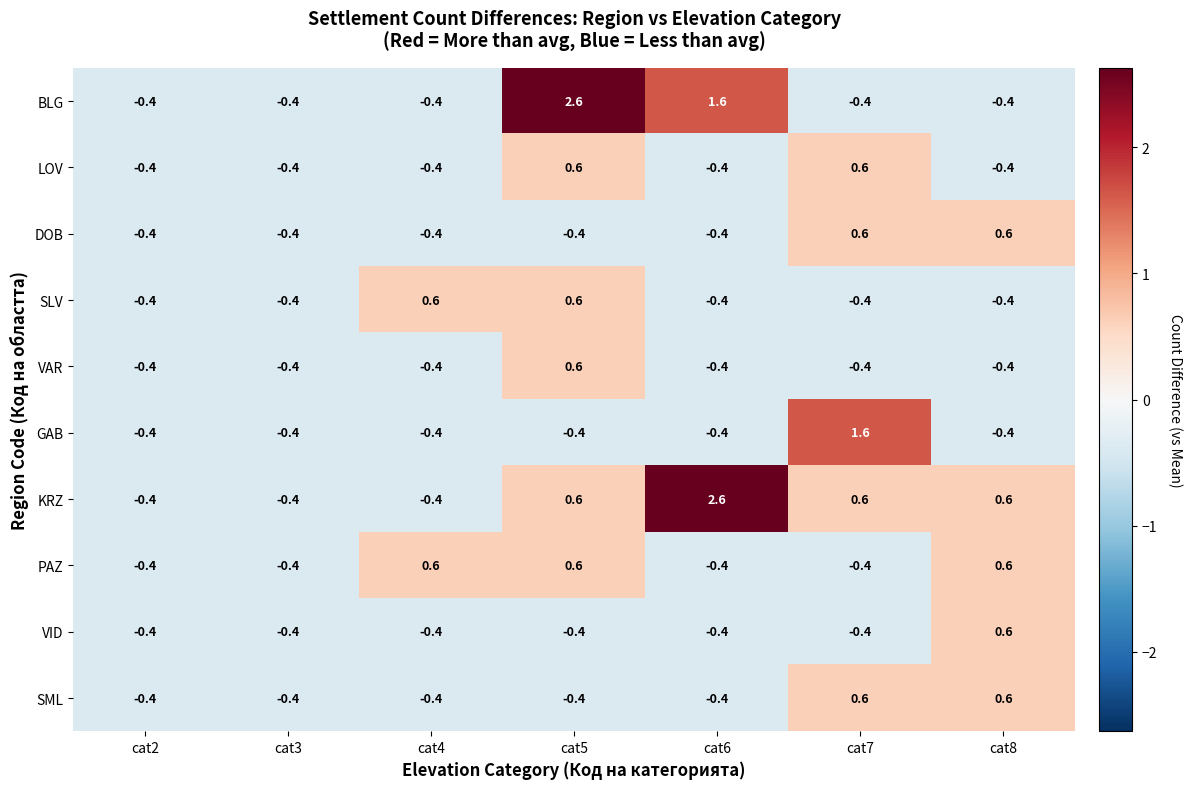

Count the PAZ values in the range 0 to 1.

3